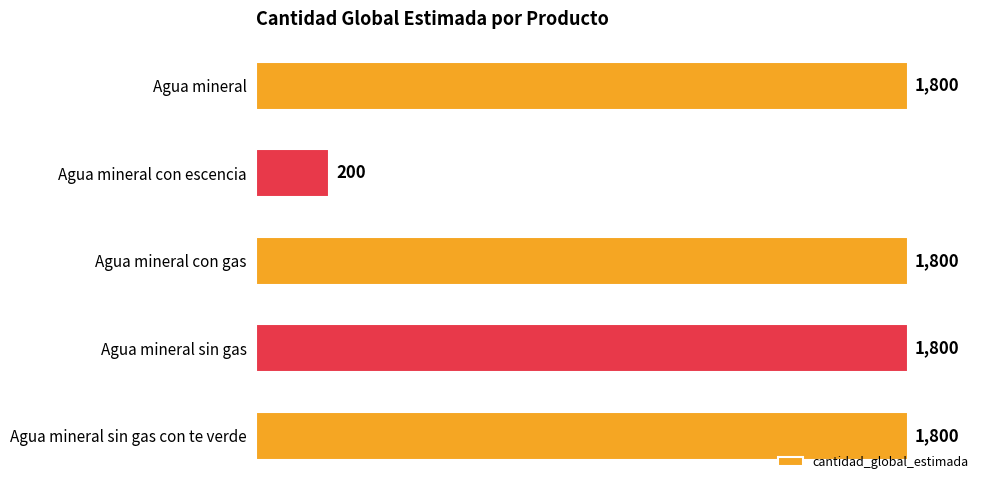

Reading bottom to top, extract all data points from this chart.

1800	1800	1800	200	1800